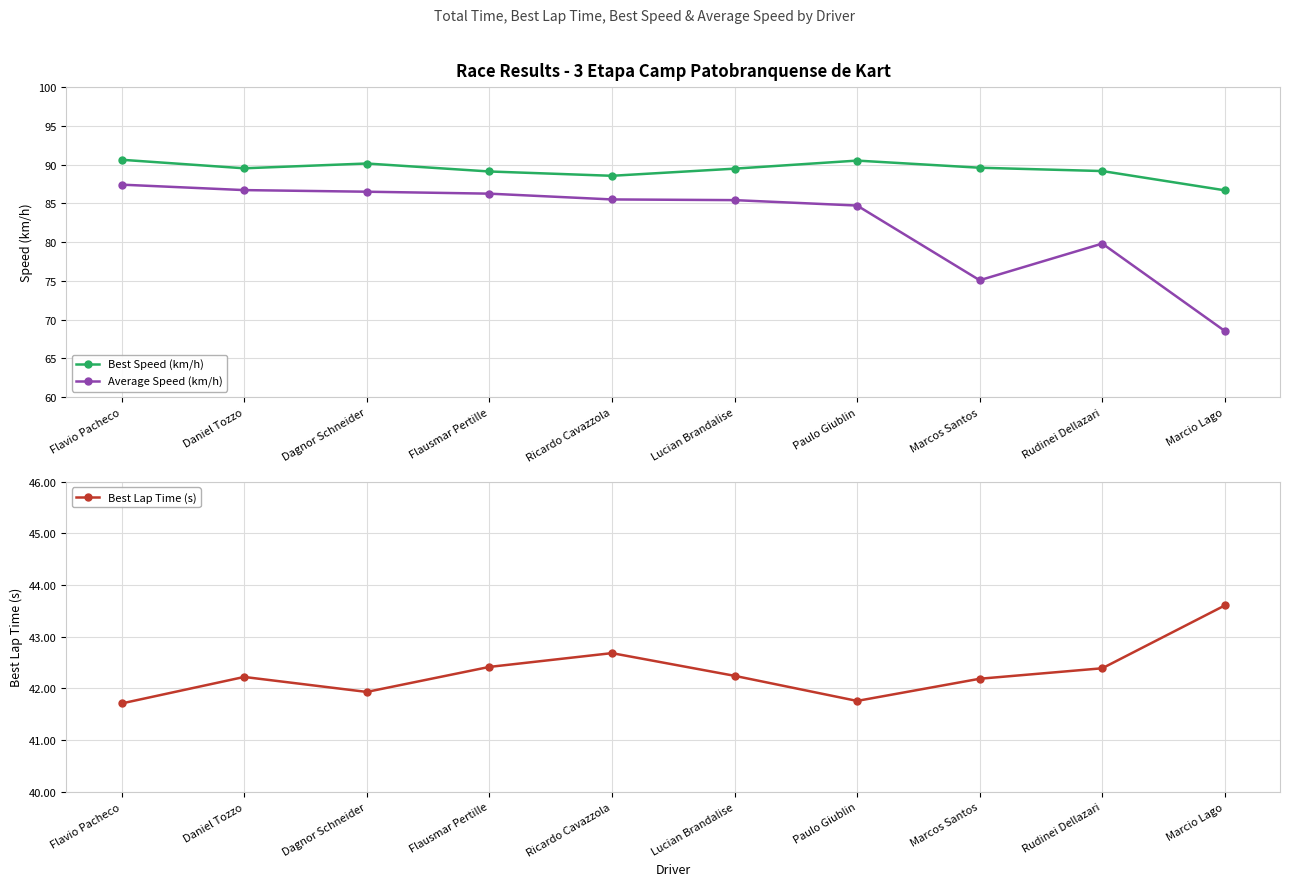

True or false: Best Speed (km/h) and Best Lap Time (s) intersect in this chart.

False